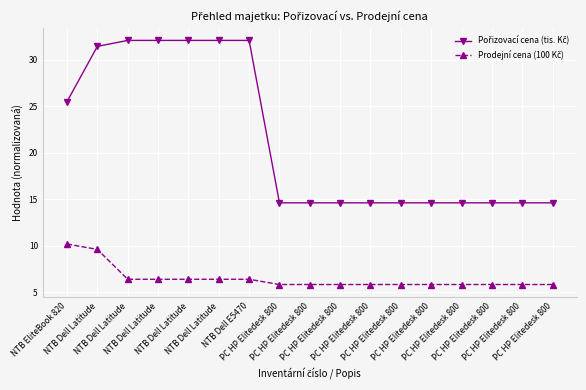

The Prodejní cena (100 Kč) series shows 5.8 at PC HP Elitedesk 800. True or false?

True